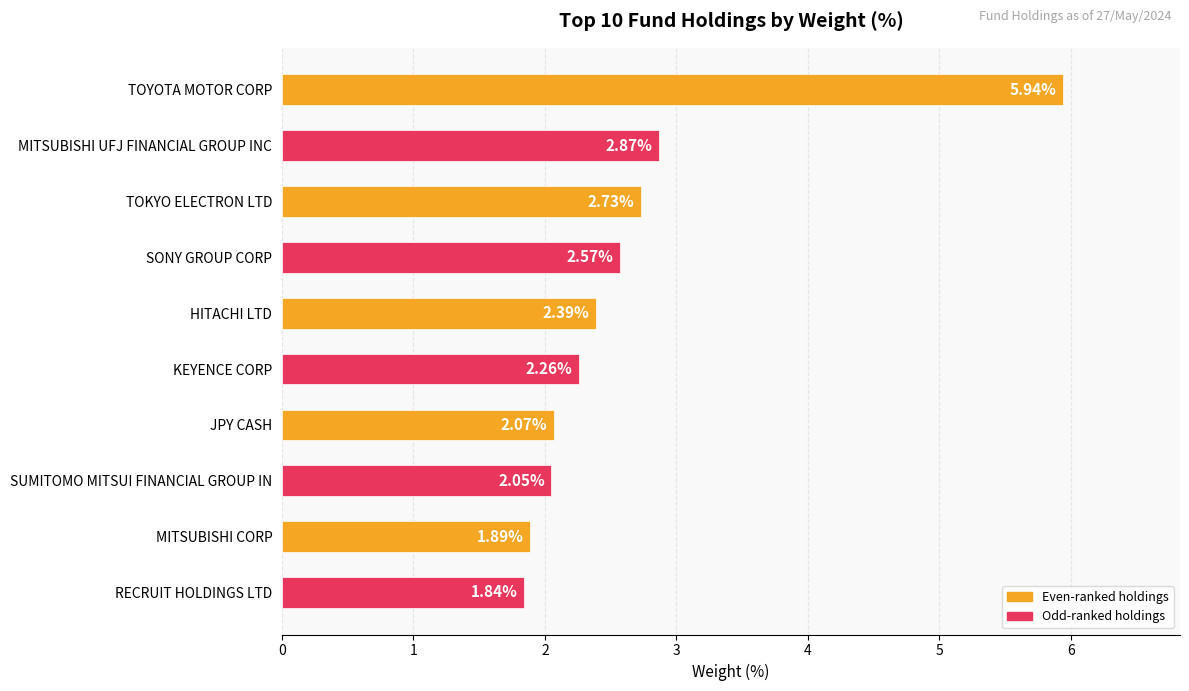

How many distinct data groups are displayed?

1